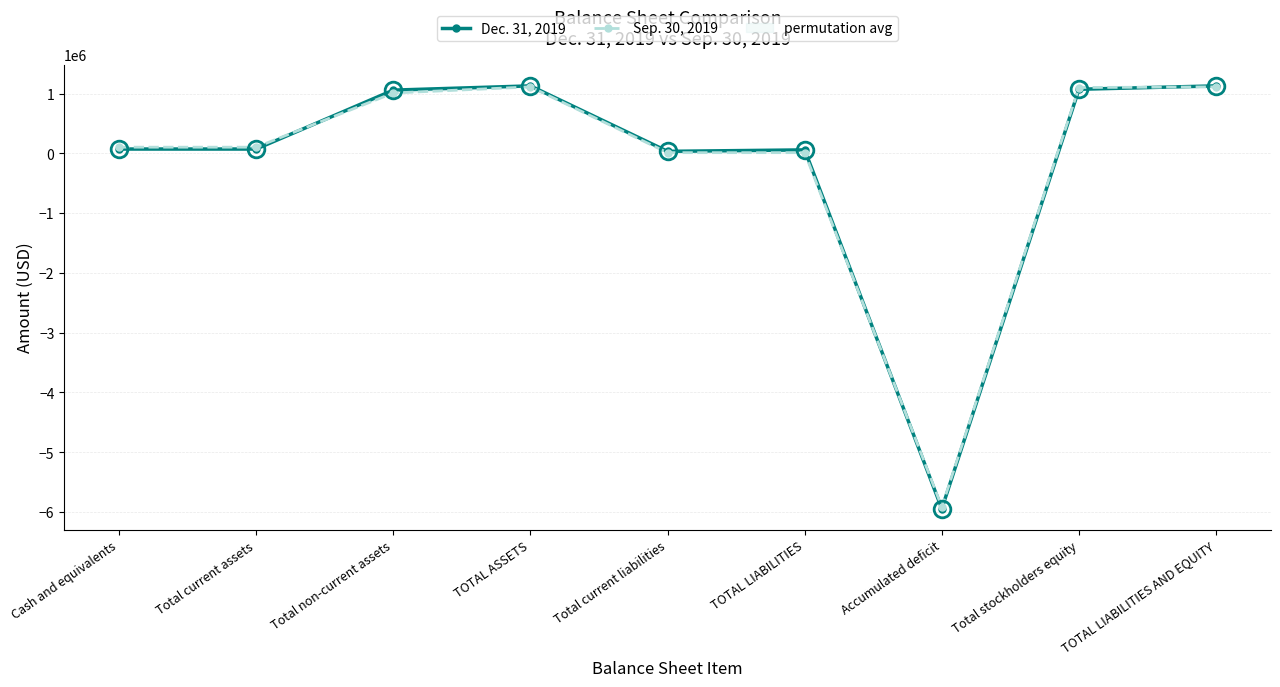

True or false: Sep. 30, 2019 has more than 0 interior local peaks.

True